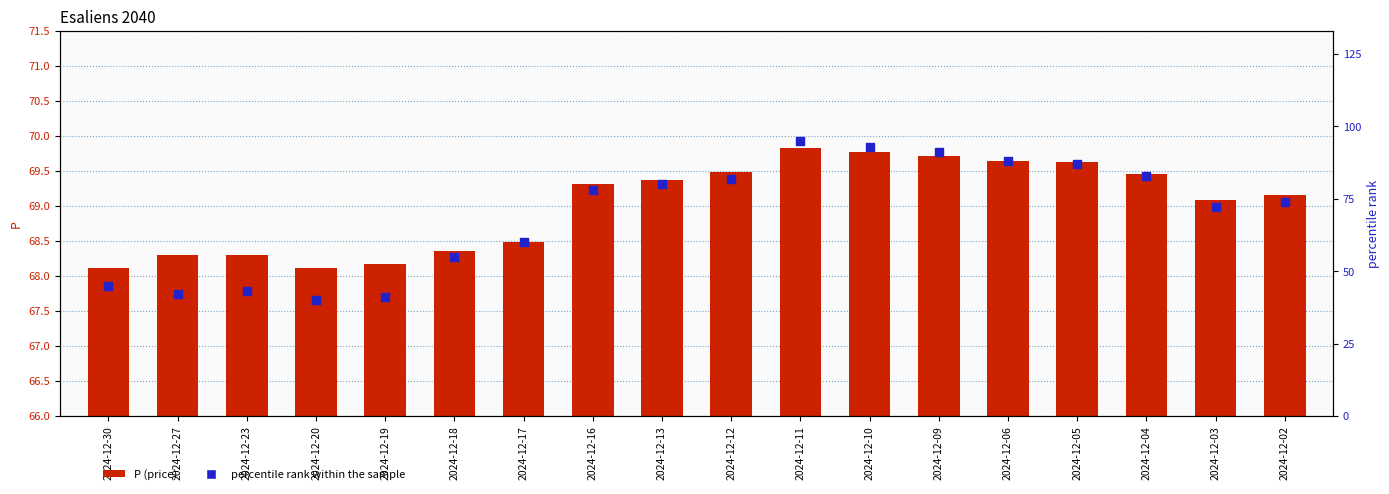

Is the value of P (price) at 2024-12-27 greater than the value of percentile rank within the sample at 2024-12-17?

Yes